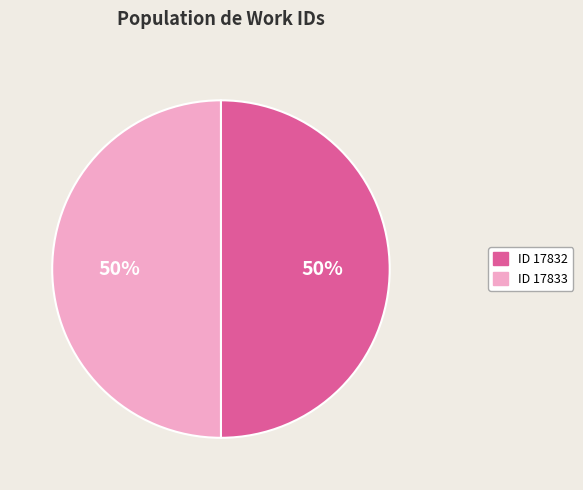

How many segments does this pie chart have?

2